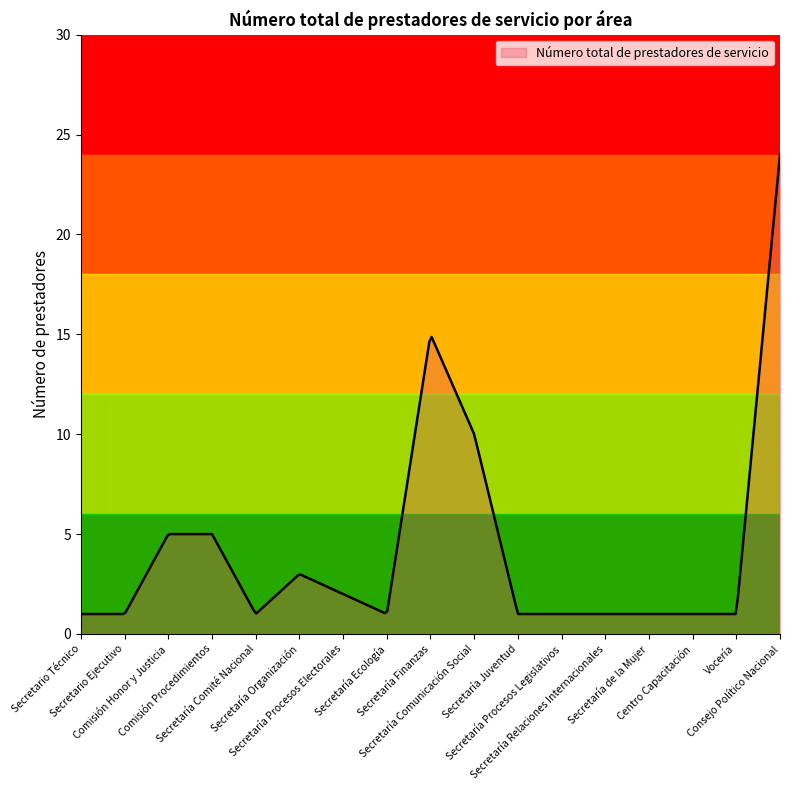

What is the minimum value shown in the chart?

1.0